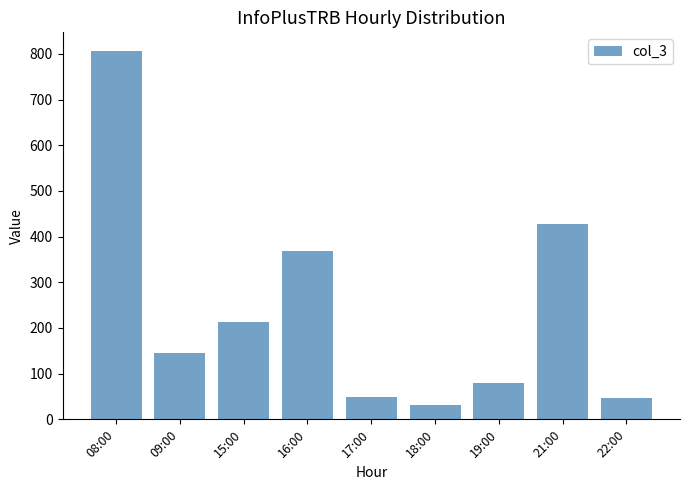

What is the label of the 9th bar from the right?

08:00